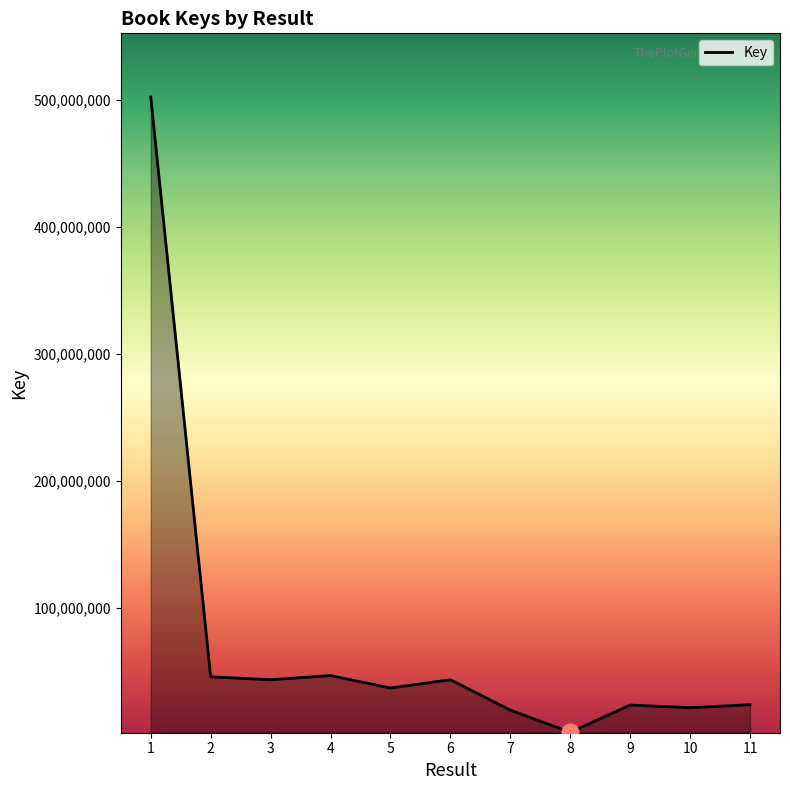

Is it true that the value at 10 is 21178124?

True